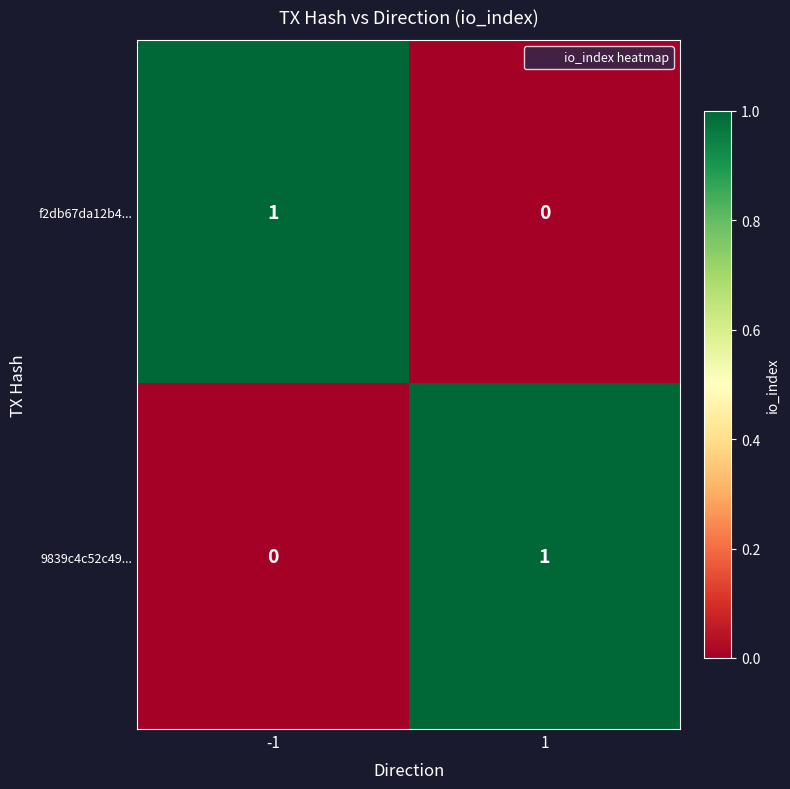

List the labels in order of 9839c4c52c49... value, largest first.

1, -1